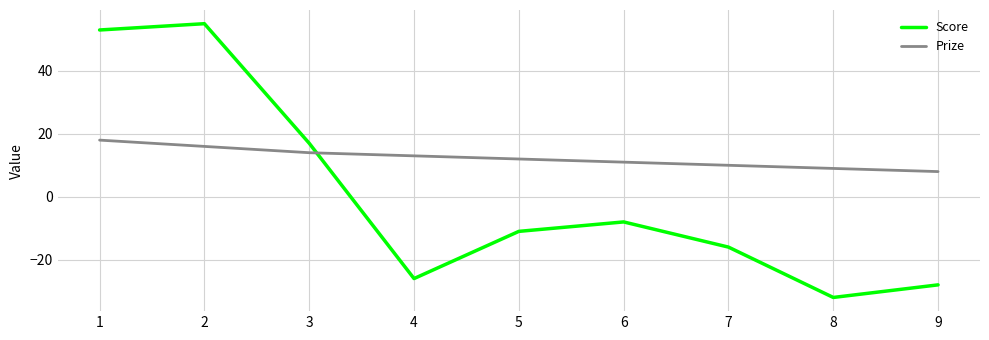

Is the value of Prize at 4 greater than the value of Score at 1?

No